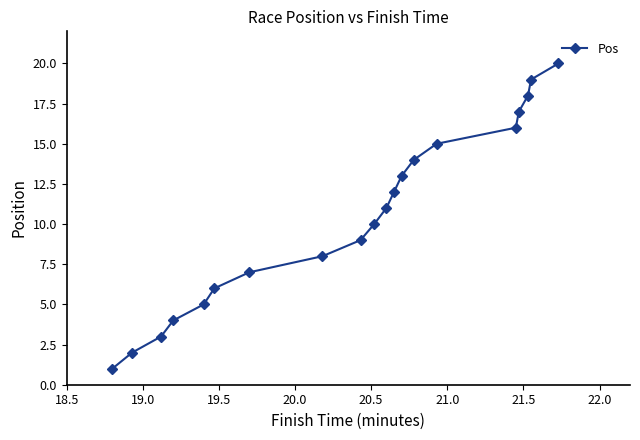

What is the difference between the maximum and second lowest values?

18